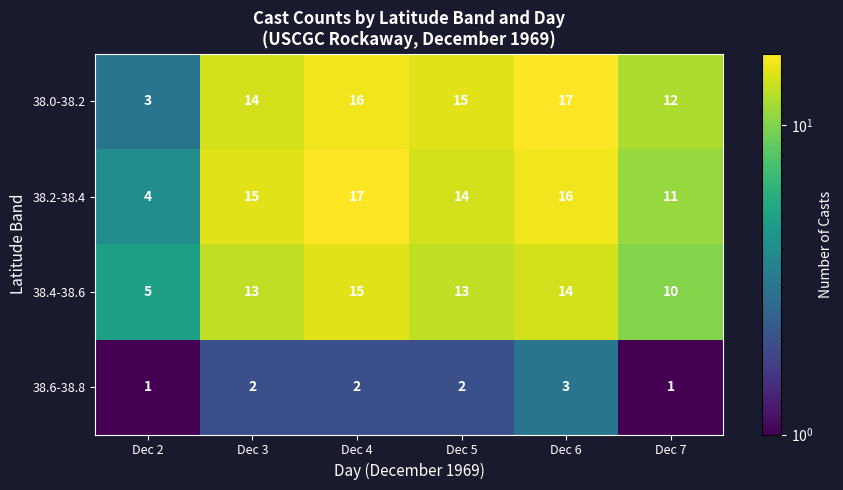

Reading left to right, extract all data points from this chart.

38.0-38.2: 3	14	16	15	17	12
38.2-38.4: 4	15	17	14	16	11
38.4-38.6: 5	13	15	13	14	10
38.6-38.8: 1	2	2	2	3	1